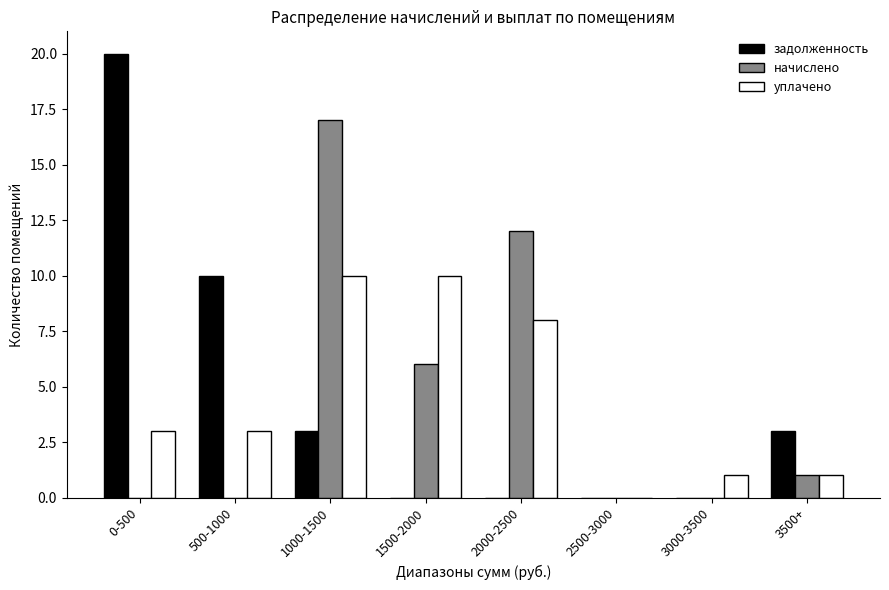

Reading left to right, what are all the values shown in this chart?

задолженность: 0-500=20	500-1000=10	1000-1500=3	1500-2000=0	2000-2500=0	2500-3000=0	3000-3500=0	3500+=3
начислено: 0-500=0	500-1000=0	1000-1500=17	1500-2000=6	2000-2500=12	2500-3000=0	3000-3500=0	3500+=1
уплачено: 0-500=3	500-1000=3	1000-1500=10	1500-2000=10	2000-2500=8	2500-3000=0	3000-3500=1	3500+=1